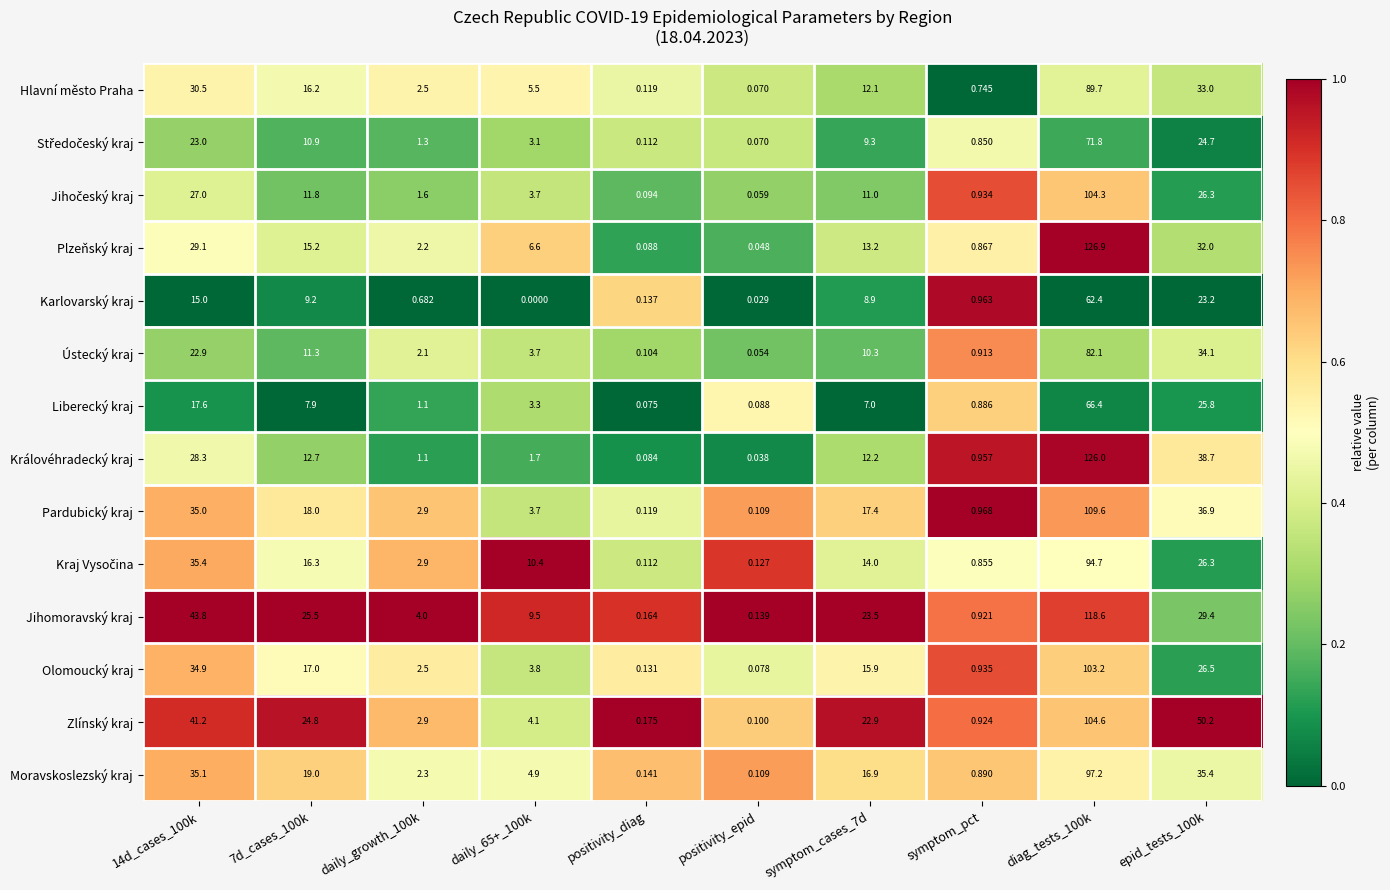

At which category is the sum across all series the highest?

diag_tests_100k